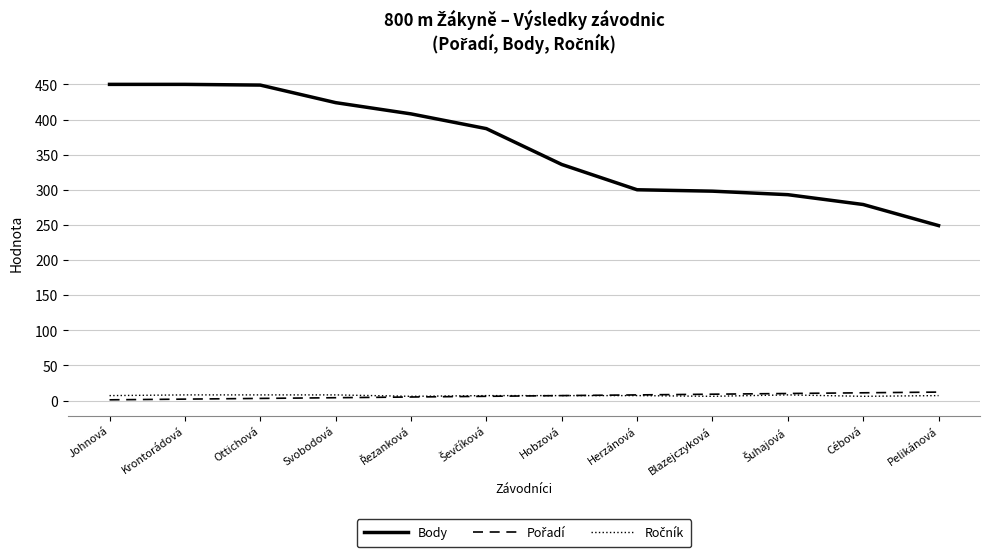

Which series has the largest range (max minus min)?

Body